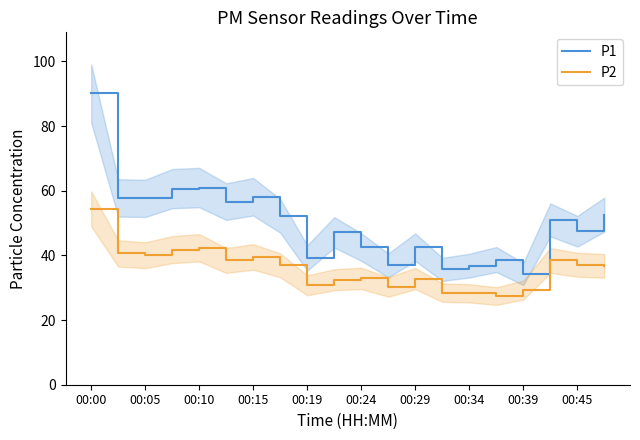

Rank the series by their maximum value, from highest to lowest.

P1, P2